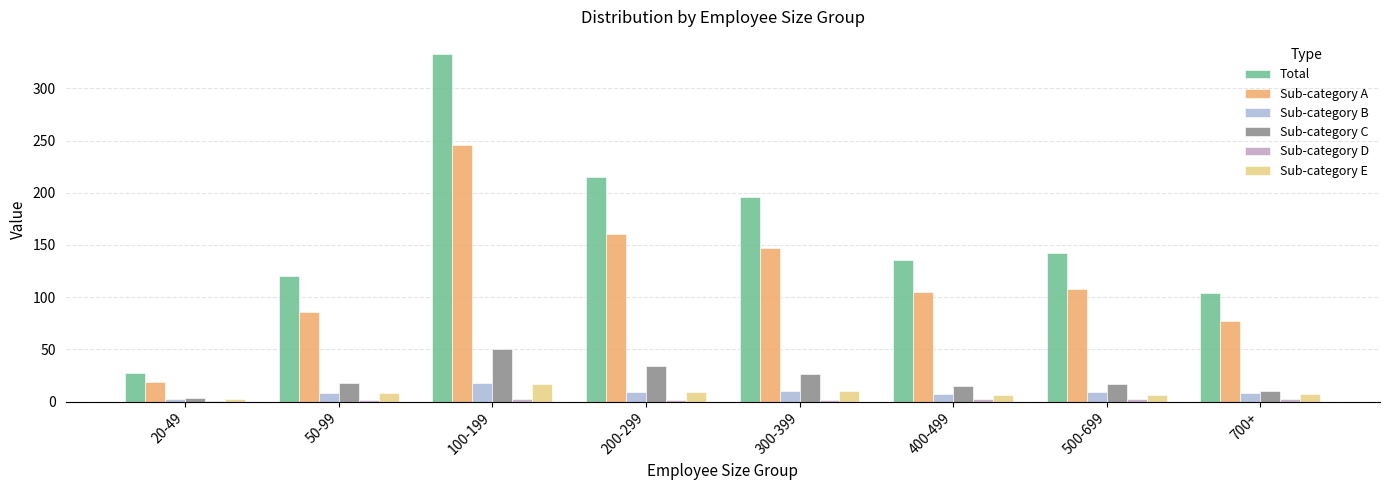

At which label is Total closest to 179?

300-399